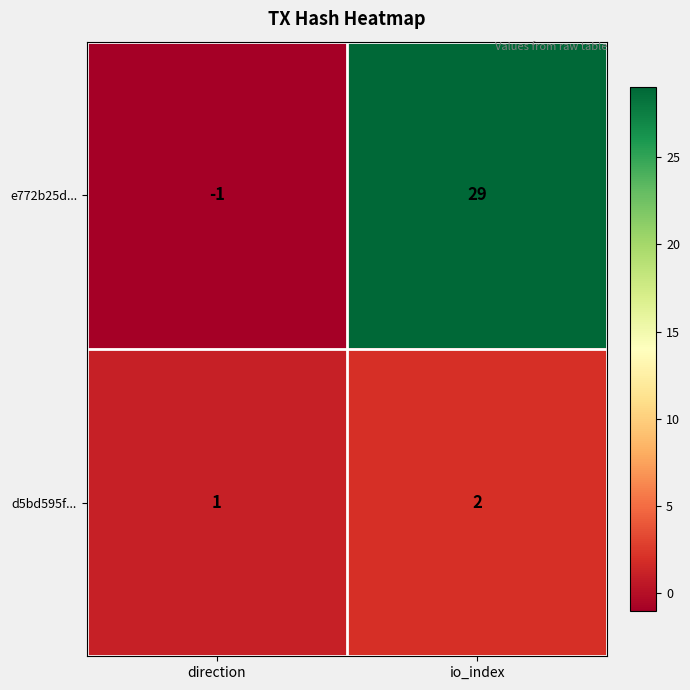

Which series has the widest spread of values?

e772b25d...